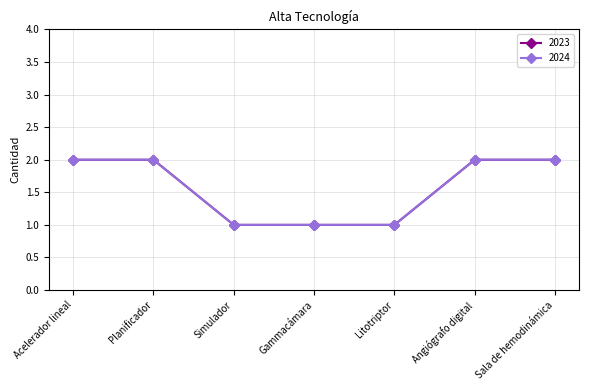

Is this an area chart (filled region under the line)?

No